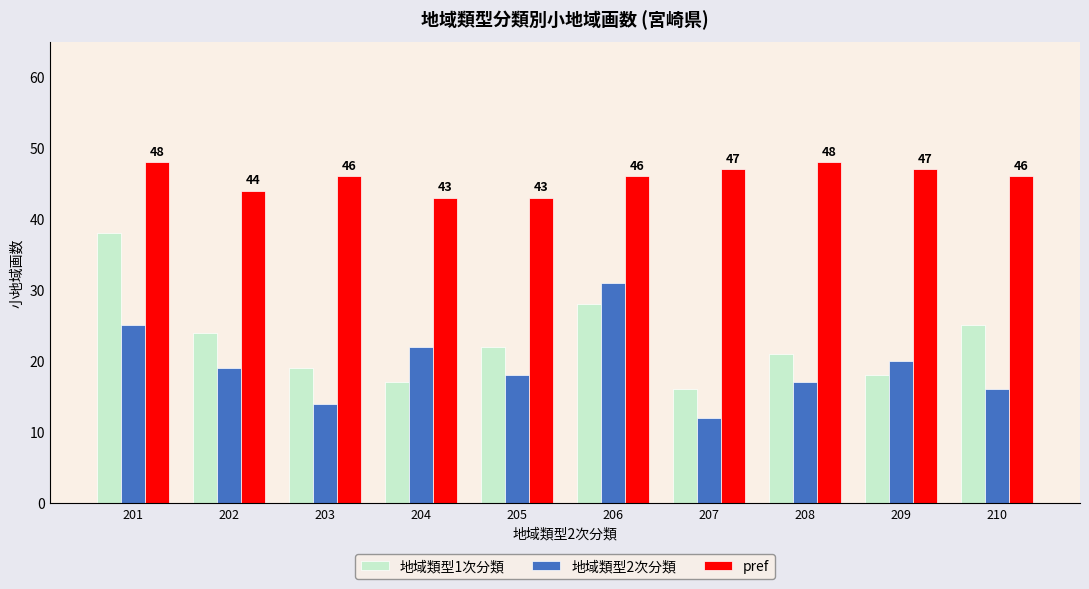

Rank the series at 203 from highest to lowest value.

pref, 地域類型1次分類, 地域類型2次分類